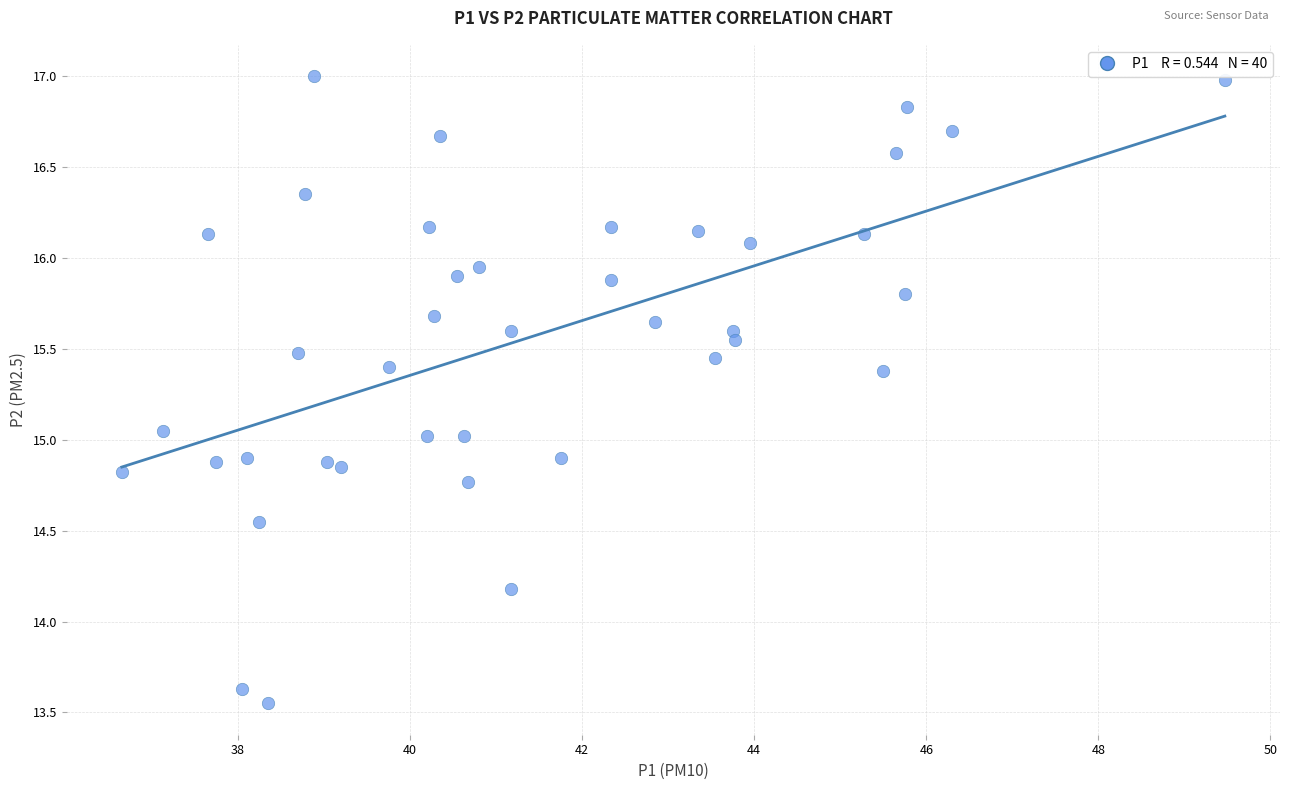

What is the range of X values (max minus min)?

12.8